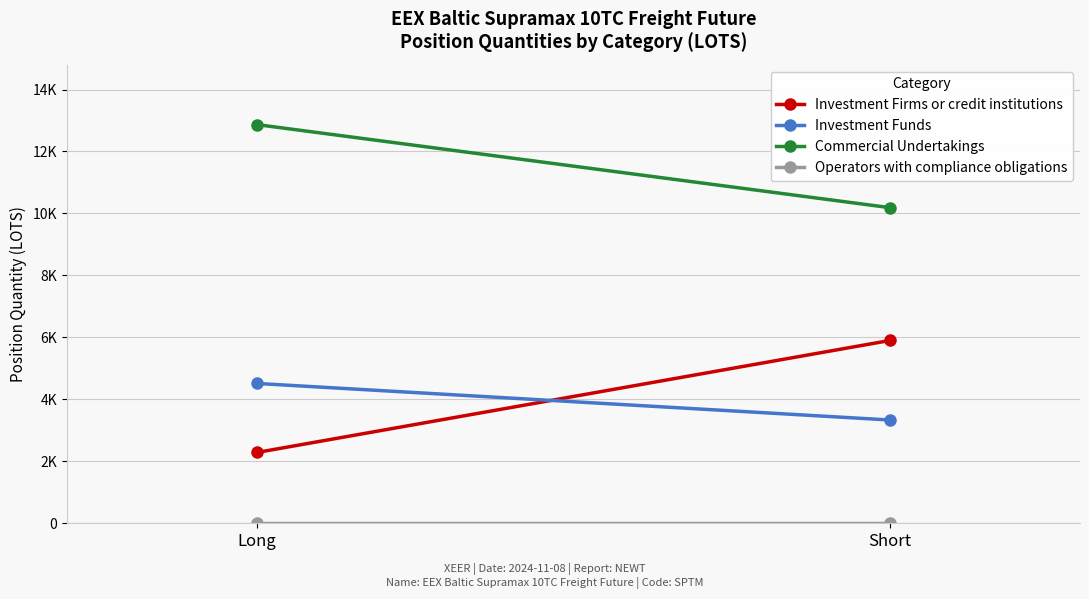

What is the total value across all series at Long?

19666.7